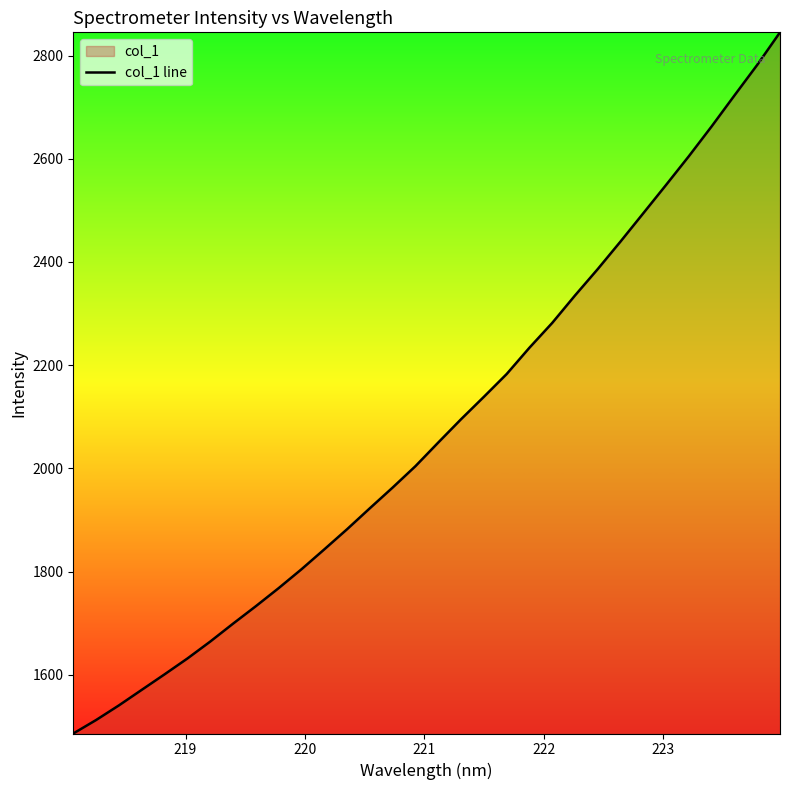

What is the maximum value shown in the chart?

2845.0